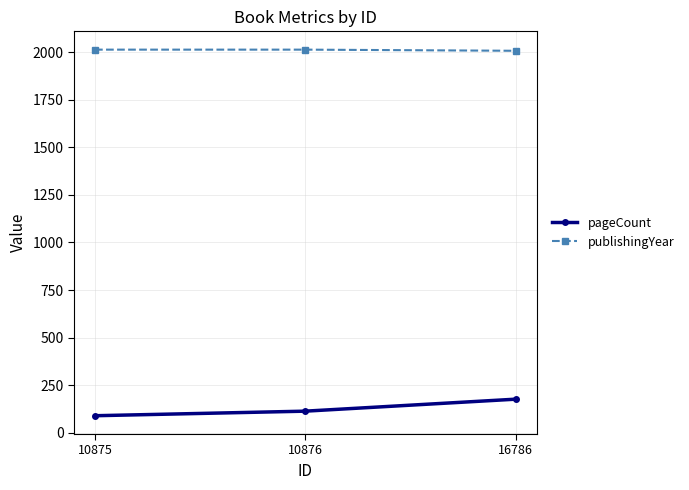

What is the sum of all publishingYear values?

6036